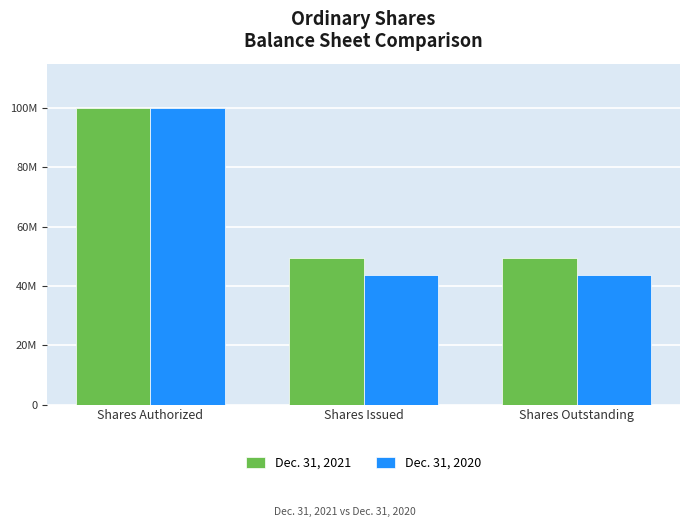

List the labels in order of Dec. 31, 2021 value, smallest first.

Shares Issued, Shares Outstanding, Shares Authorized